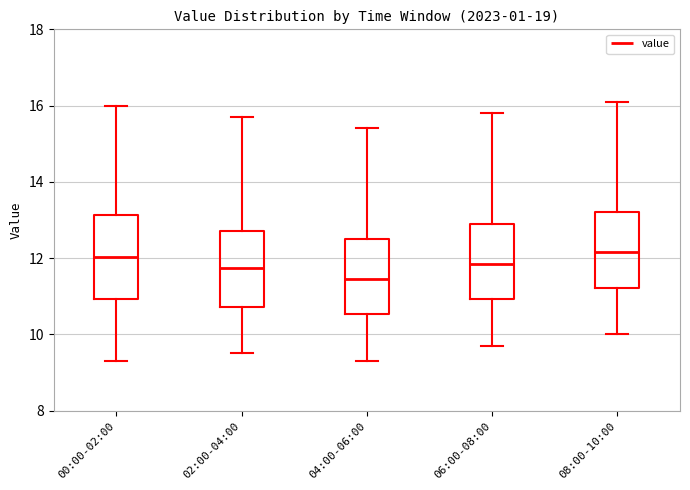

Reading left to right, transcribe this box plot: for each box, give where its median line is, the range the box spans, and where its two whiskers end, as read against the y-axis. The values are not printed on the chart, so give them approximately, as read against the axis.

00:00-02:00: median 12.0, box 11.0 to 13.2, whiskers 9.4 to 16.0
02:00-04:00: median 11.8, box 10.8 to 12.8, whiskers 9.6 to 15.8
04:00-06:00: median 11.4, box 10.6 to 12.6, whiskers 9.4 to 15.4
06:00-08:00: median 11.8, box 11.0 to 13.0, whiskers 9.8 to 15.8
08:00-10:00: median 12.2, box 11.2 to 13.2, whiskers 10.0 to 16.2